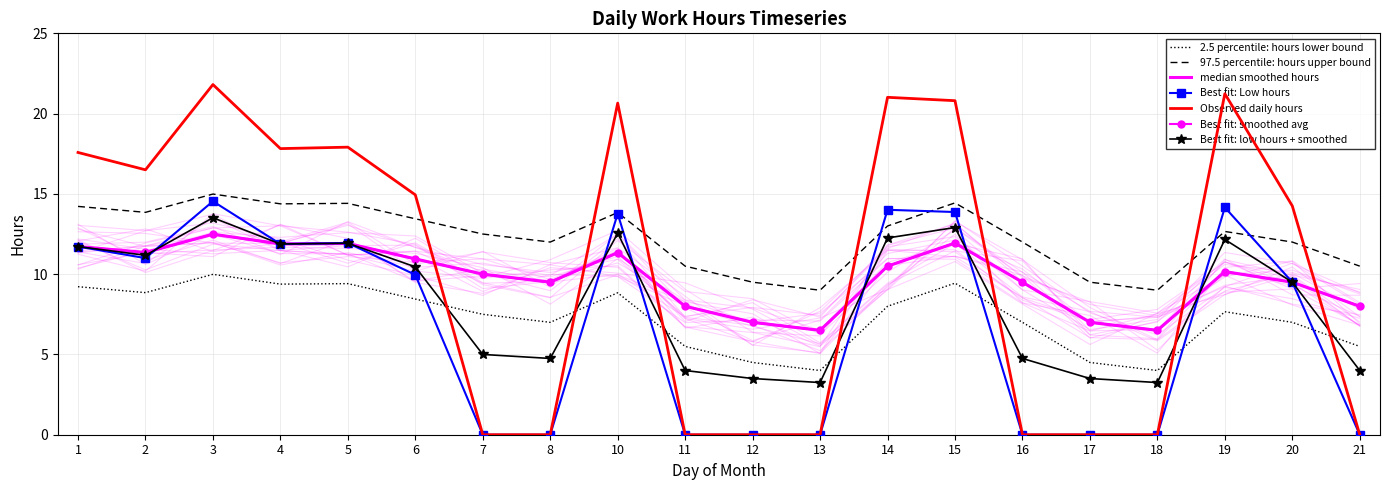

What is the difference between the highest and lowest values at 10?

11.8